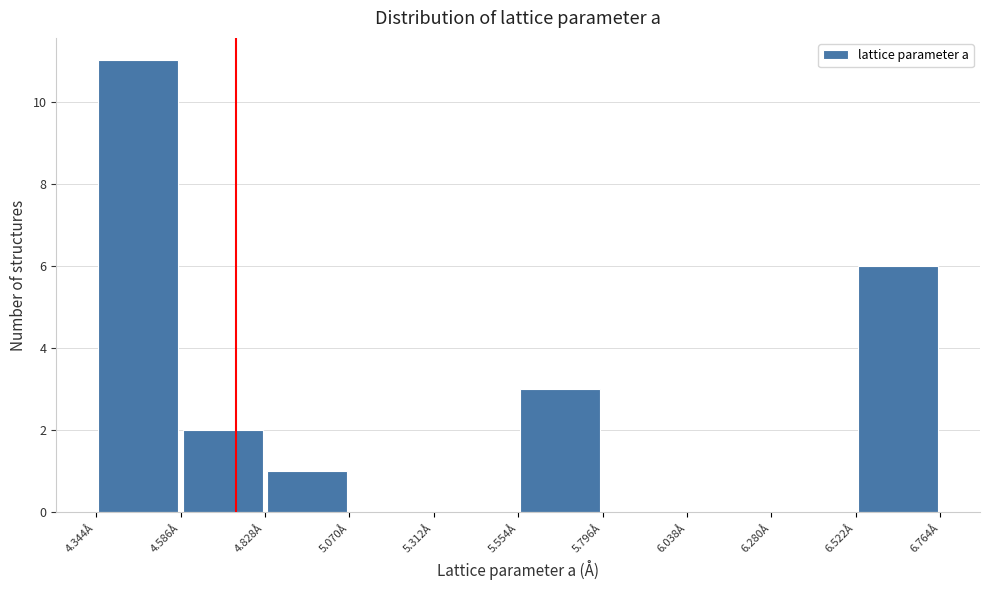

Which range on the x-axis has the tallest bar?

4.35 to 4.60